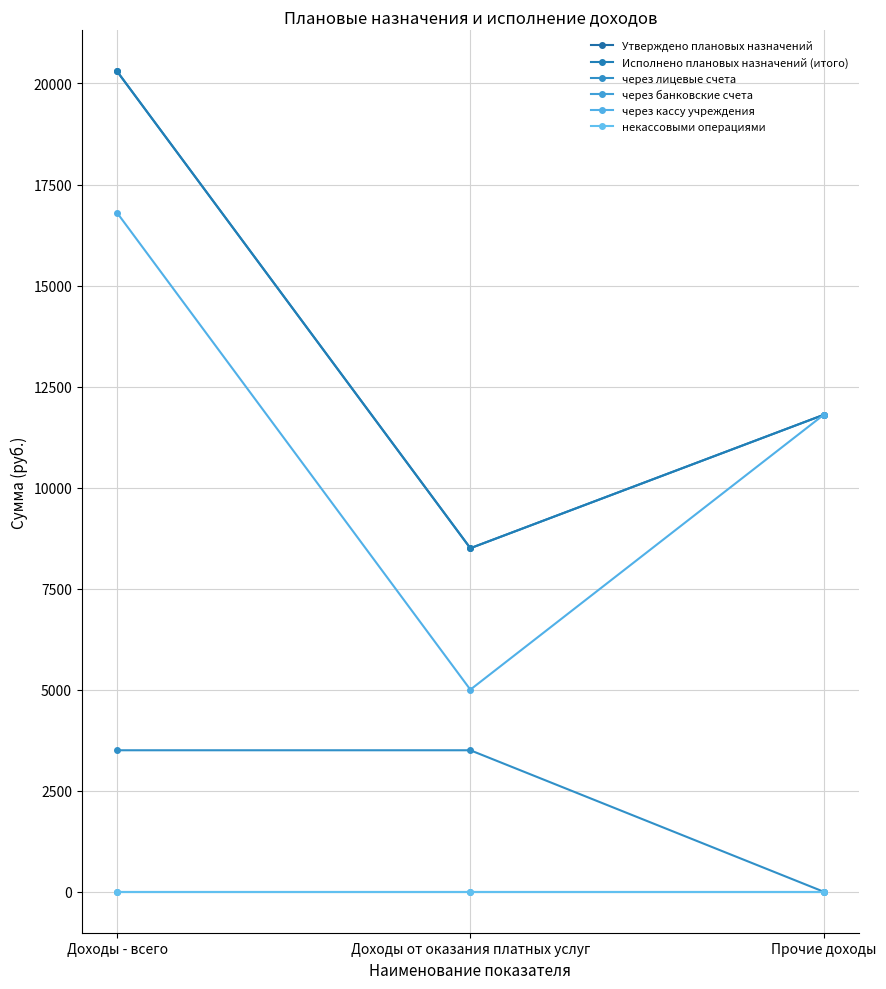

Does the chart have visible grid lines?

Yes